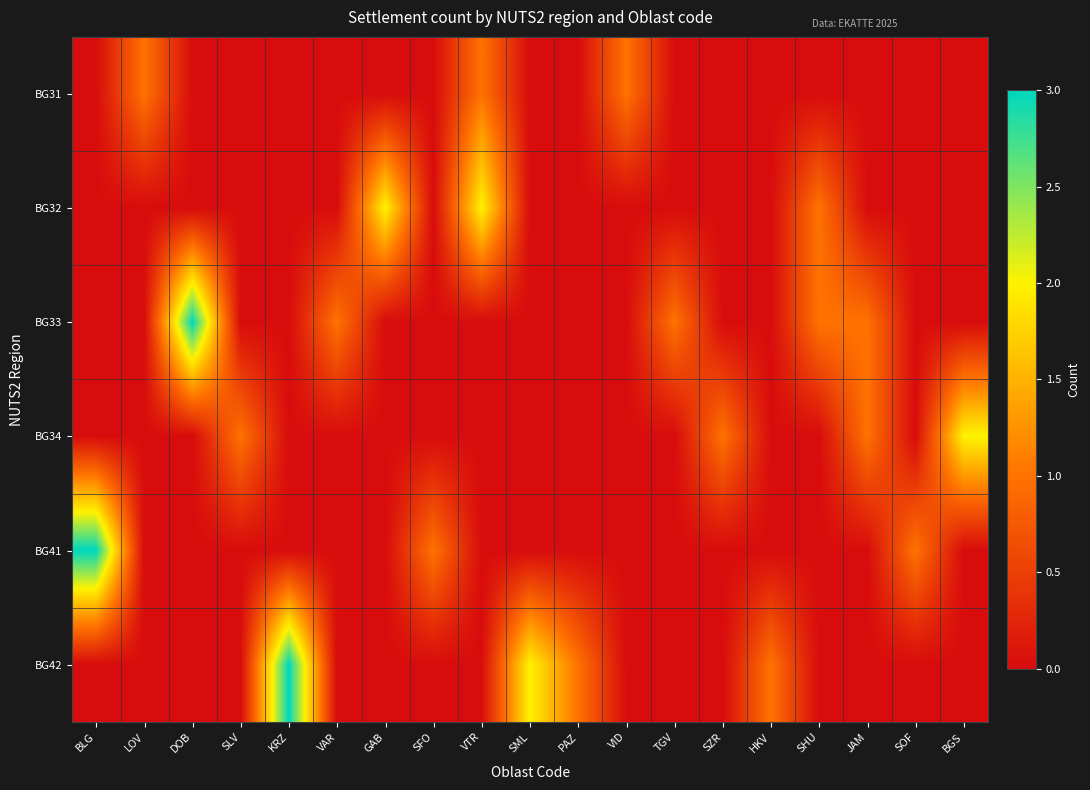

What is the maximum value shown in the chart?

3